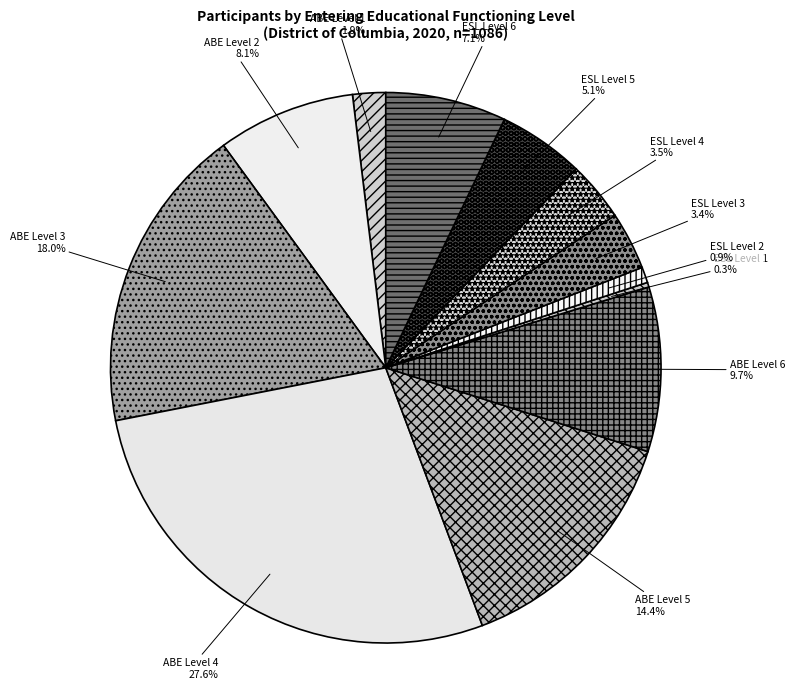

Between ESL Level 6 and ESL Level 4, which is larger?

ESL Level 6